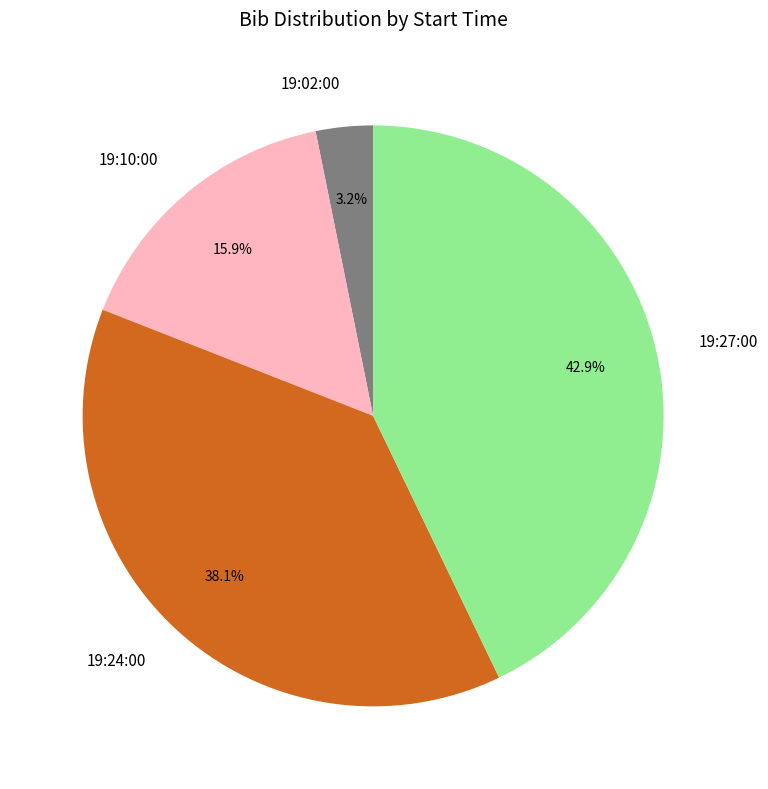

What is the smallest slice in the pie chart?

19:02:00